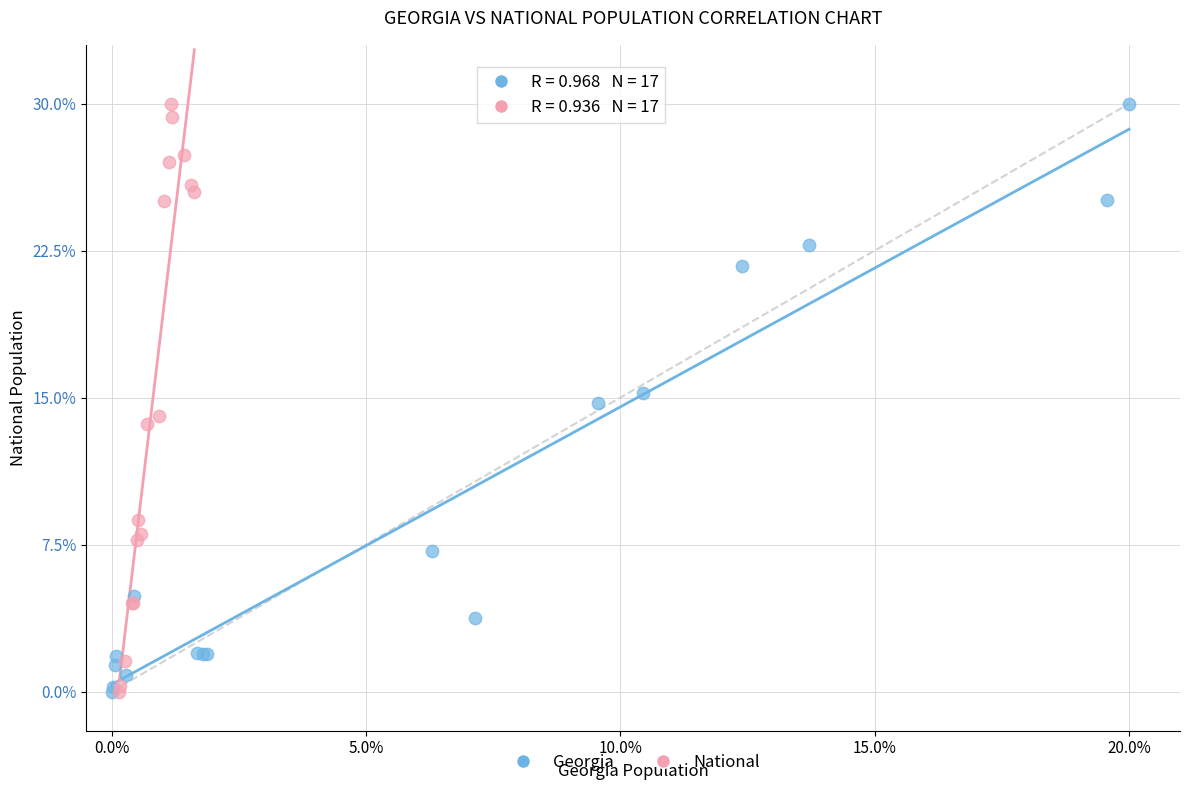

What are all the series names shown in the legend?

Georgia, National